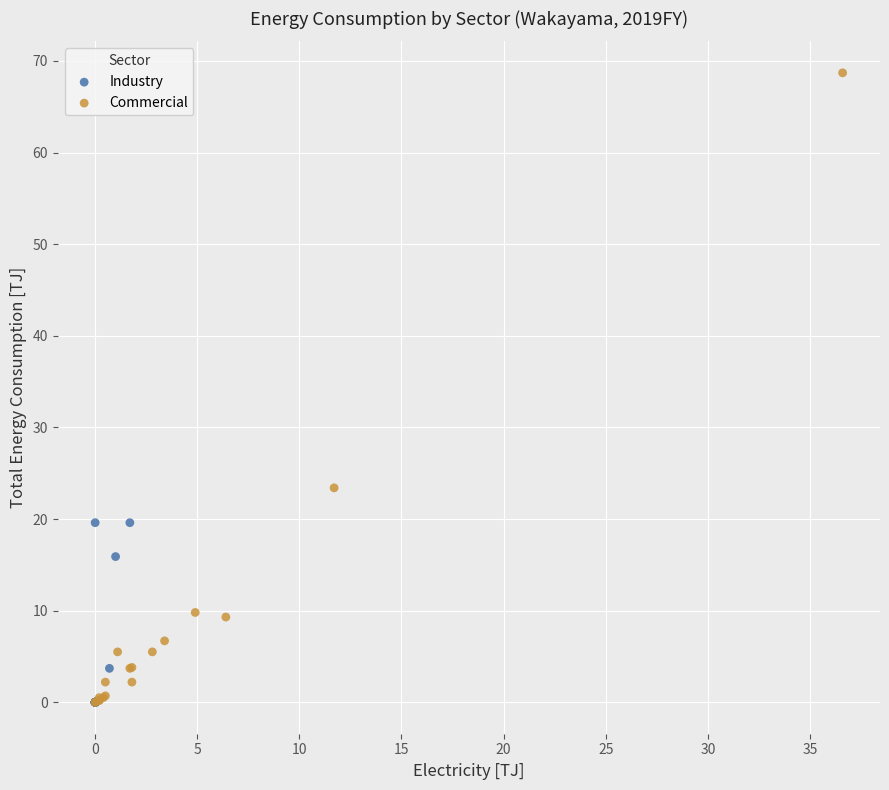

Which series has the largest Y range (max minus min)?

Commercial